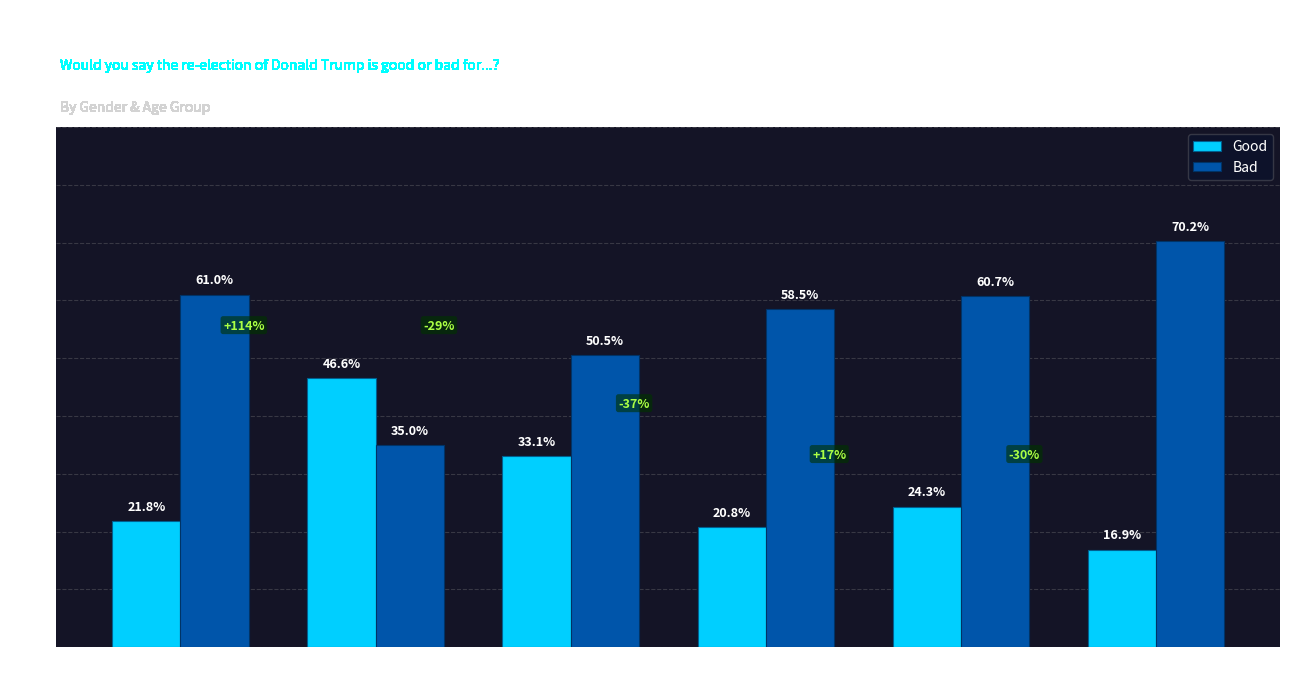

What is the value of the Good bar at the 4th from the left?

20.8